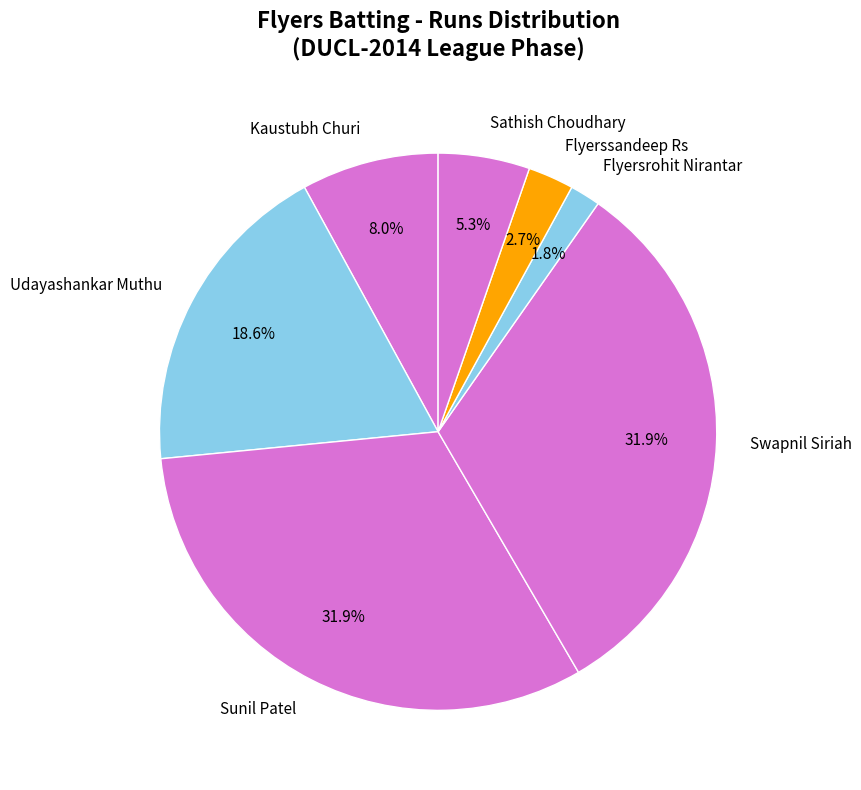

True or false: Flyersrohit Nirantar accounts for 2% of the total.

True